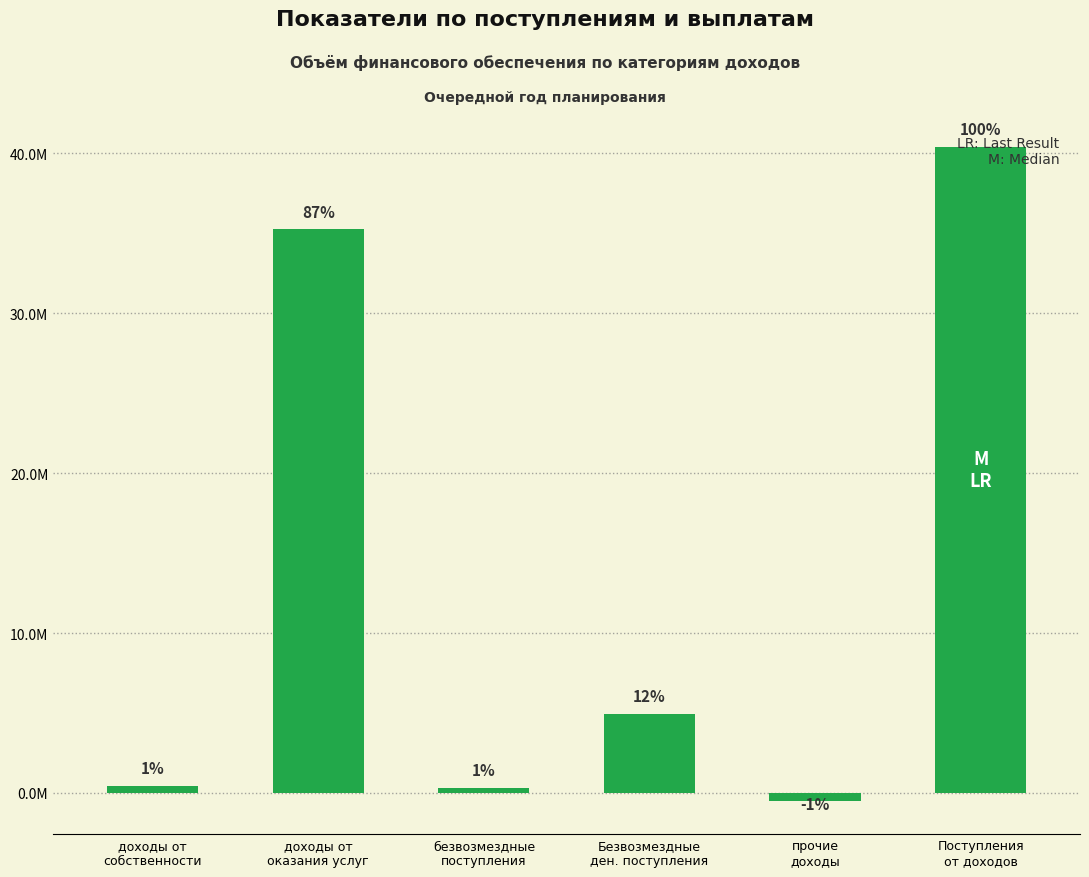

Are the bars horizontal?

No